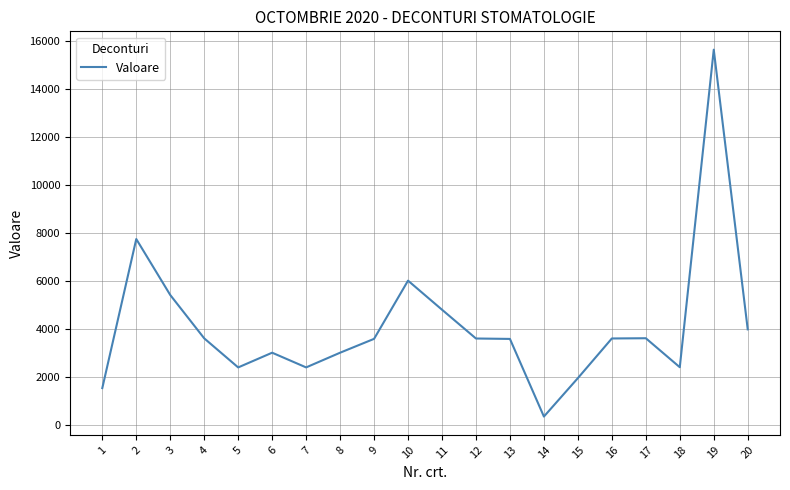

The chart shows a value of 4796.0 at 11. True or false?

True